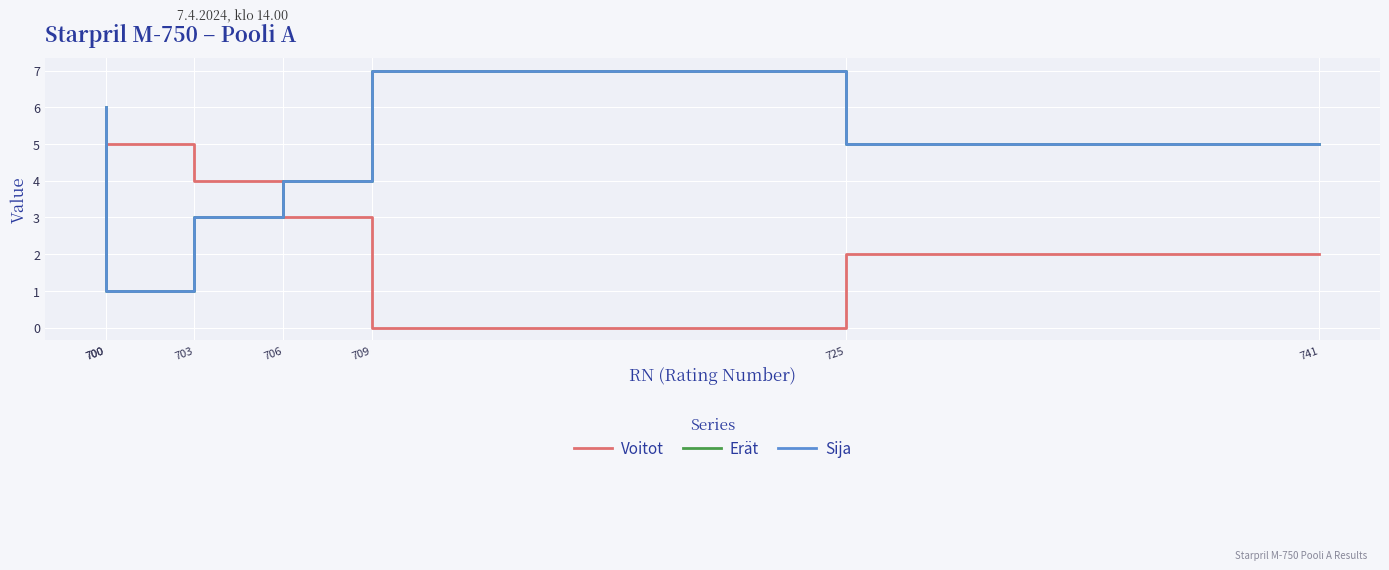

What is the difference between the second highest and minimum values in the Erät series?

5